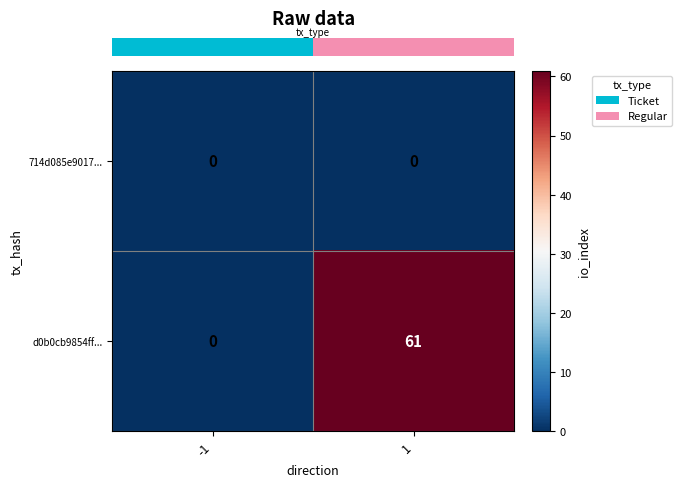

Rank the series by their average value, from lowest to highest.

714d085e9017..., d0b0cb9854ff...